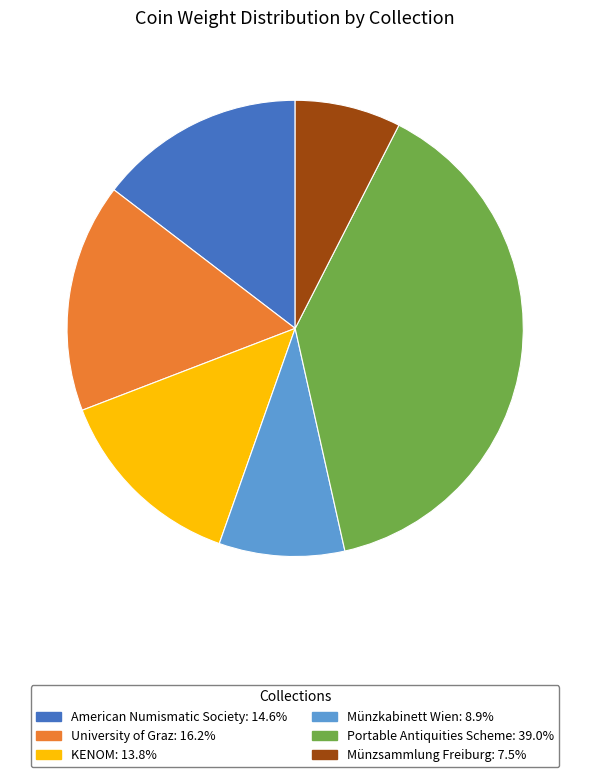

Is there any slice that represents more than half of the pie?

No